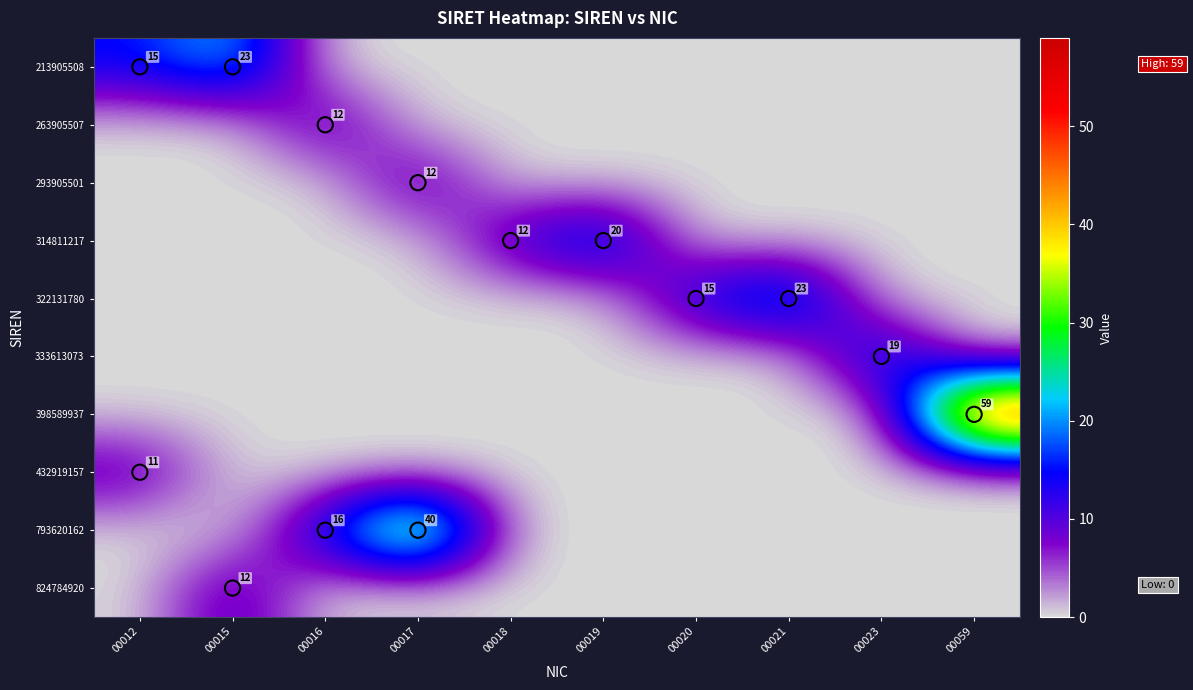

Is the value of 398589937 at 00019 greater than the value of 314811217 at 00019?

No